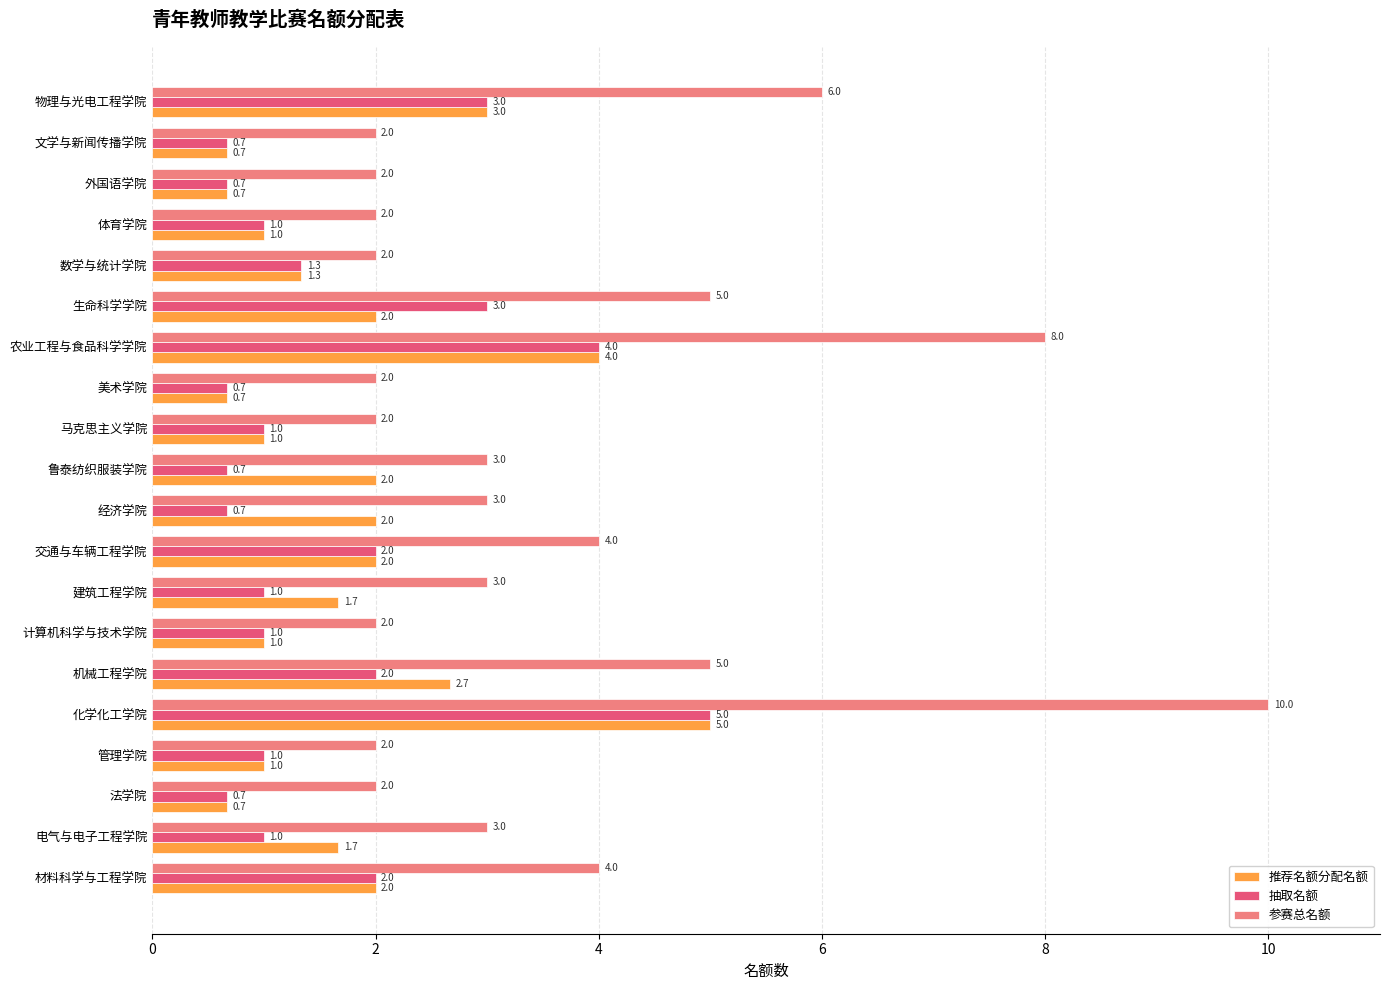

What is the maximum value for 推荐名额分配名额?

5.0